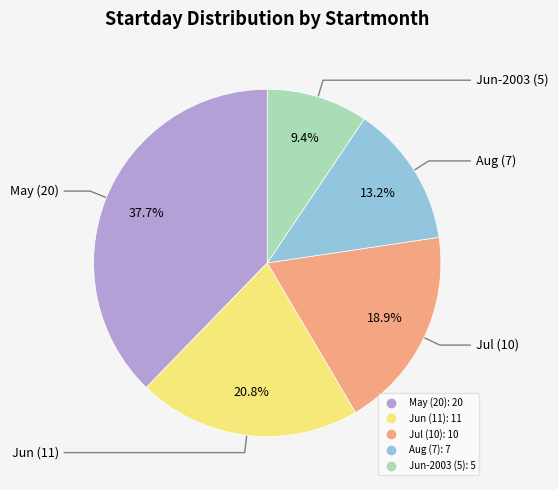

How many slices are in this pie chart?

5